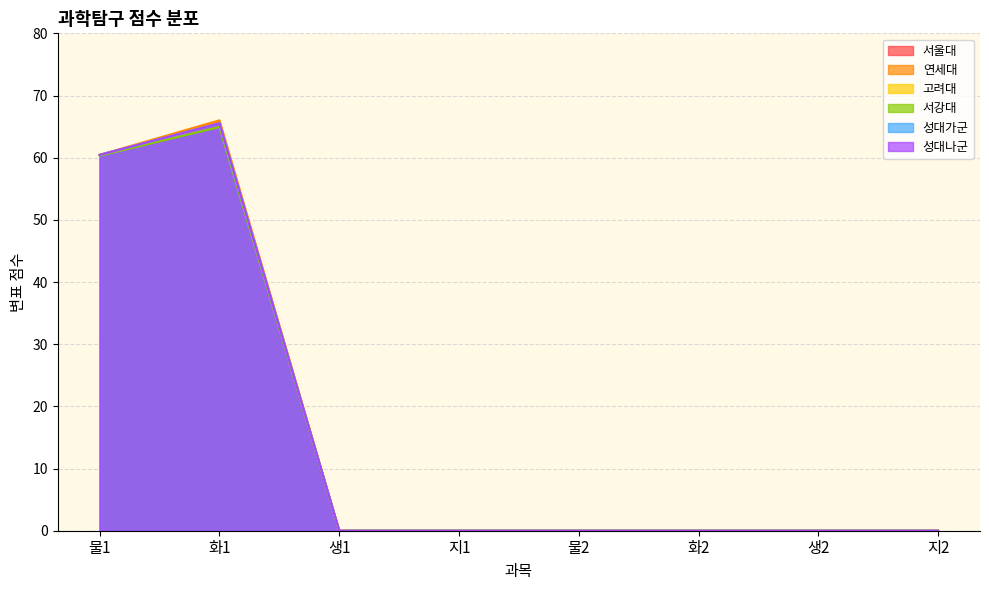

Reading left to right, what are all the values shown in this chart?

서울대: 60.5	65.5	0.0	0.0	0.0	0.0	0.0	0.0
연세대: 60.5	66.0	0.0	0.0	0.0	0.0	0.0	0.0
고려대: 60.5	65.5	0.0	0.0	0.0	0.0	0.0	0.0
서강대: 60.3	64.9	0.0	0.0	0.0	0.0	0.0	0.0
성대가군: 60.5	65.5	0.0	0.0	0.0	0.0	0.0	0.0
성대나군: 60.5	65.5	0.0	0.0	0.0	0.0	0.0	0.0